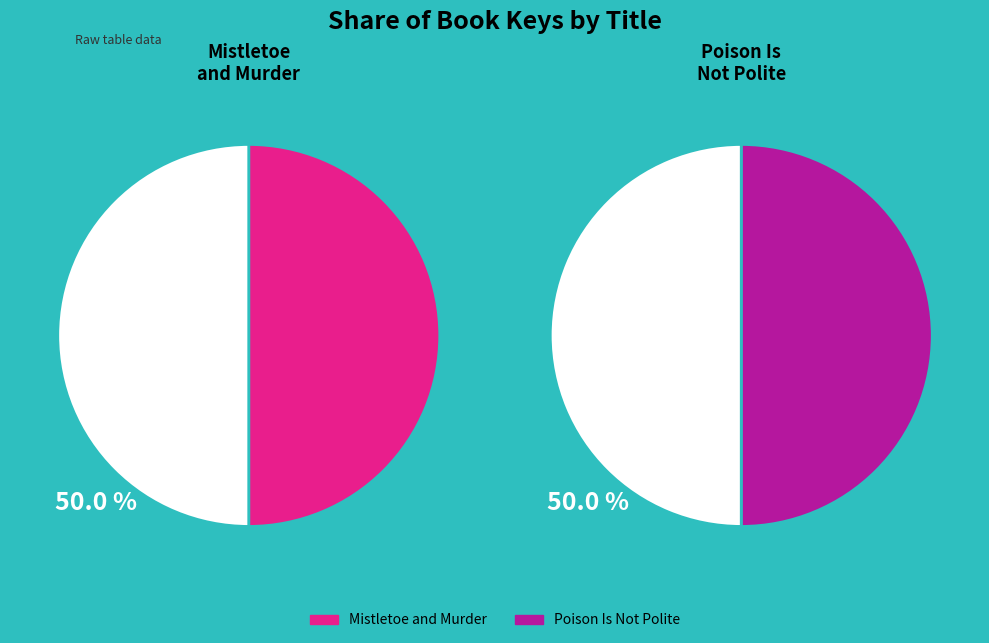

True or false: Poison Is Not Polite accounts for 50% of the total.

True